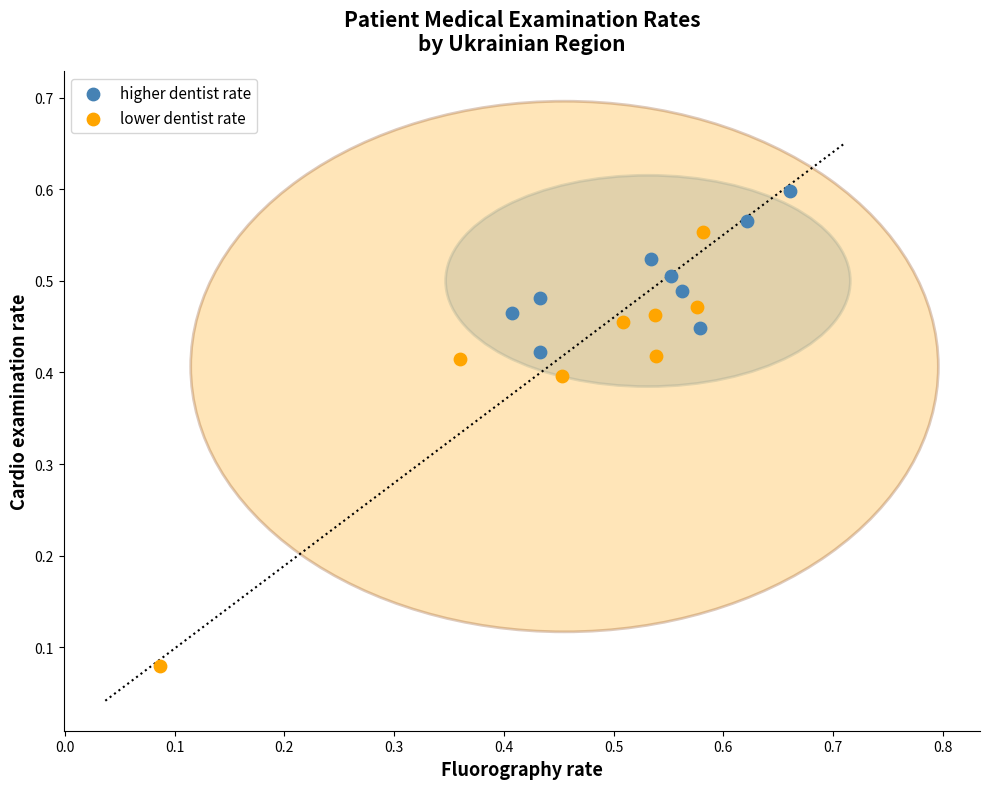

Which series reaches the minimum Y coordinate?

lower dentist rate